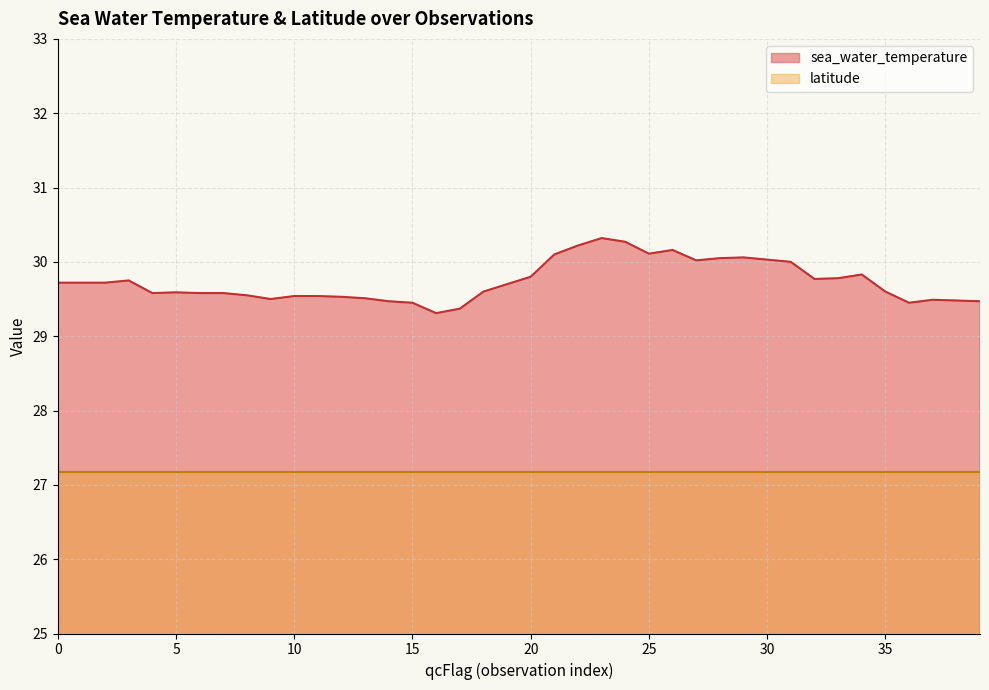

Count the number of data series in this chart.

2